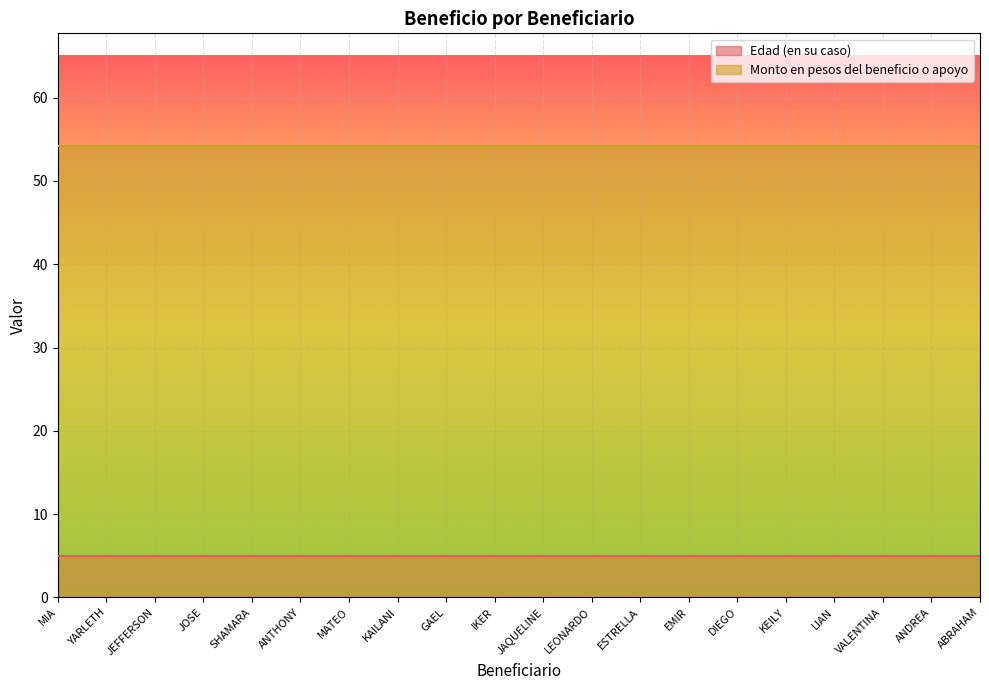

True or false: Edad (en su caso) has more than 2 interior local peaks.

False